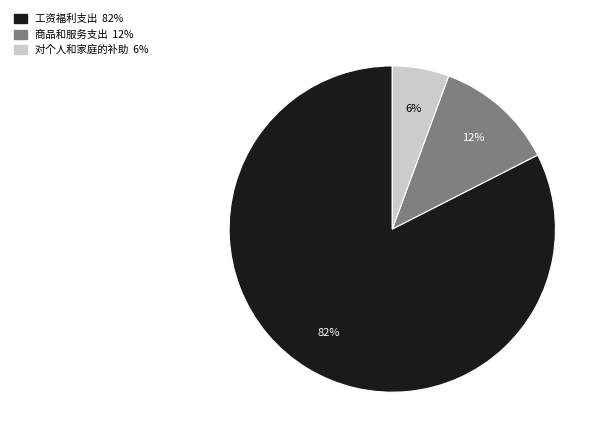

Combined, do 工资福利支出 and 对个人和家庭的补助 account for over 50%?

Yes